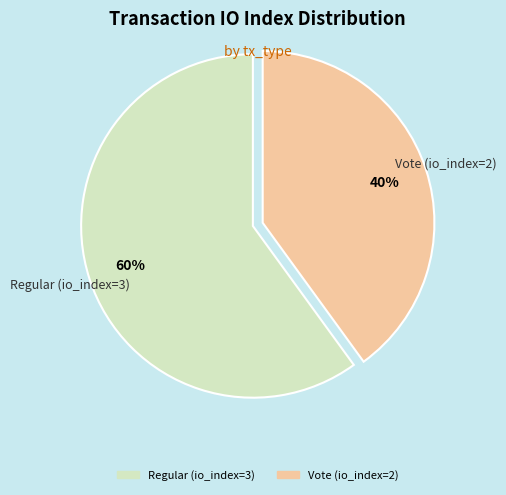

To the nearest percent, what is the difference between the Regular (io_index=3) and Vote (io_index=2) slice percentages?

20%